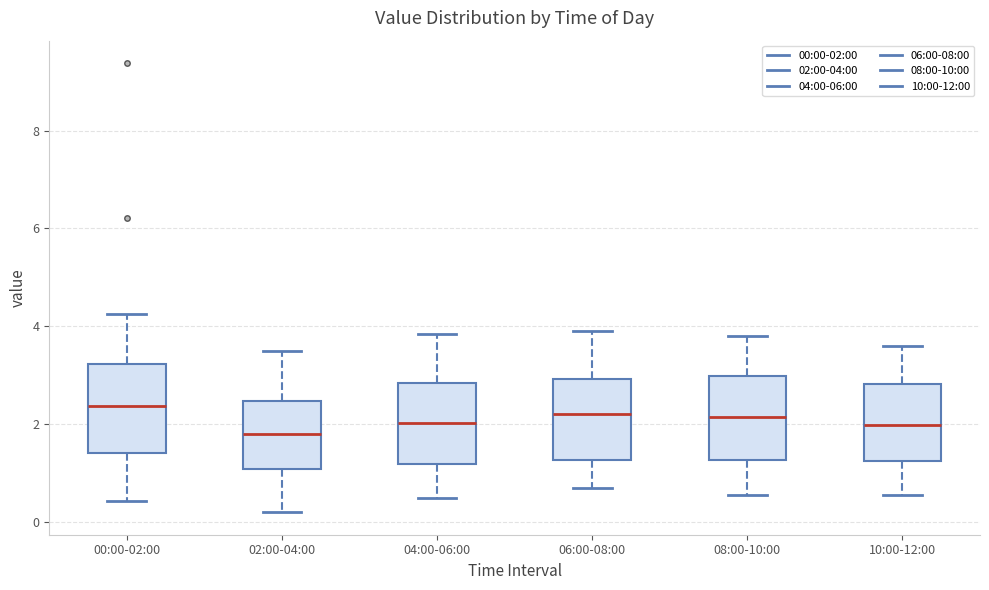

Reading left to right, read every box against the y-axis: the position of its median line, the range the box covers, and the ends of its whiskers. The values are not printed on the chart, so give them approximately, as read against the axis.

00:00-02:00: median 2.4, box 1.4 to 3.2, whiskers 0.4 to 4.2
02:00-04:00: median 1.8, box 1.0 to 2.4, whiskers 0.2 to 3.6
04:00-06:00: median 2.0, box 1.2 to 2.8, whiskers 0.6 to 3.8
06:00-08:00: median 2.2, box 1.2 to 3.0, whiskers 0.8 to 4.0
08:00-10:00: median 2.2, box 1.2 to 3.0, whiskers 0.6 to 3.8
10:00-12:00: median 2.0, box 1.2 to 2.8, whiskers 0.6 to 3.6